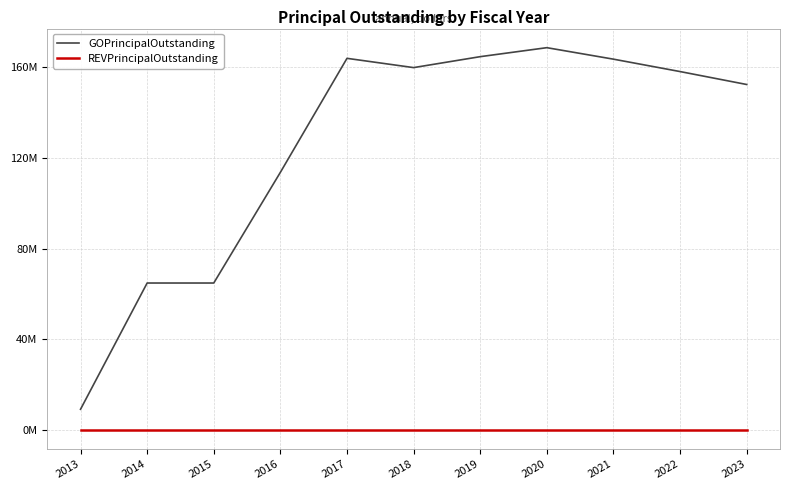

What is the average value of the GOPrincipalOutstanding series?

125729091